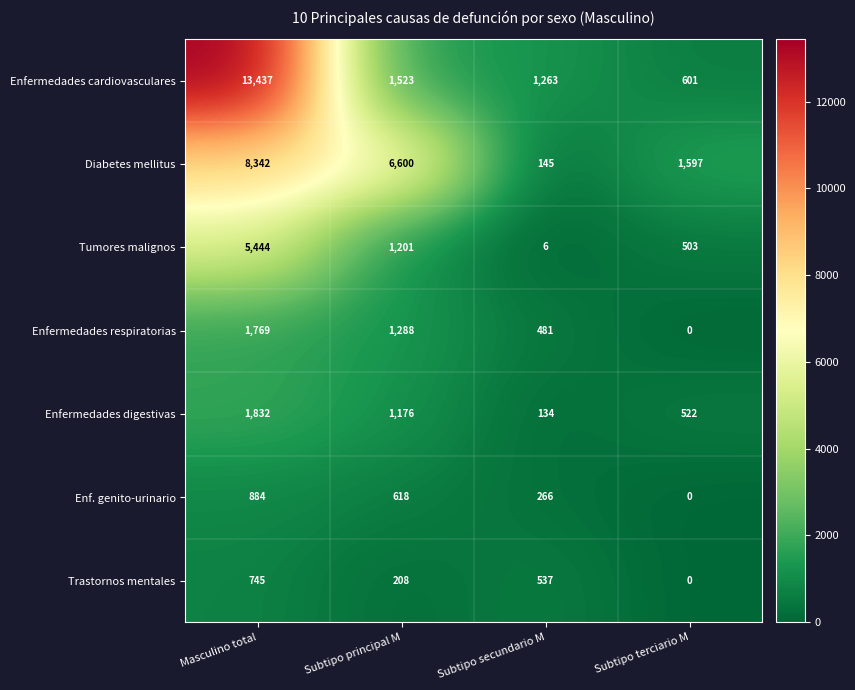

Reading right to left, list all the values displayed in this chart.

Enfermedades cardiovasculares: 601	1263	1523	13437
Diabetes mellitus: 1597	145	6600	8342
Tumores malignos: 503	6	1201	5444
Enfermedades respiratorias: 0	481	1288	1769
Enfermedades digestivas: 522	134	1176	1832
Enf. genito-urinario: 0	266	618	884
Trastornos mentales: 0	537	208	745